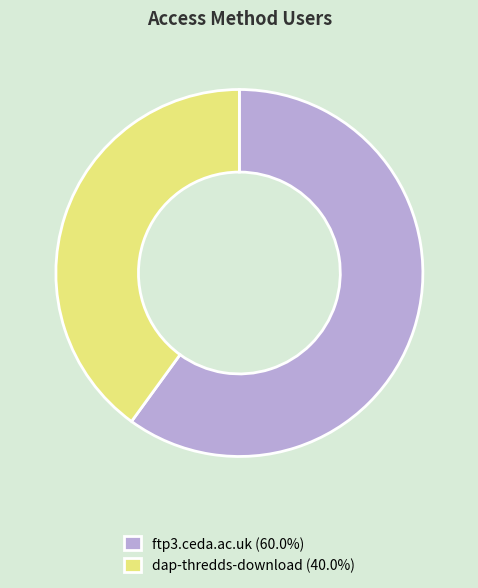

Rank the categories by value from highest to lowest.

ftp3.ceda.ac.uk, dap-thredds-download